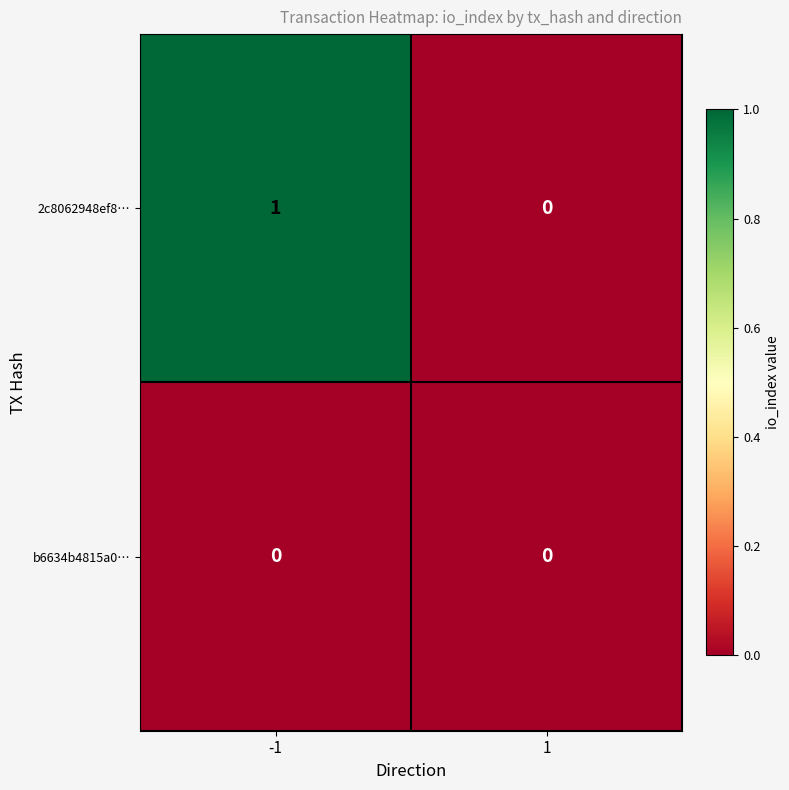

Between -1 and 1, which series saw the biggest shift?

2c8062948ef8…